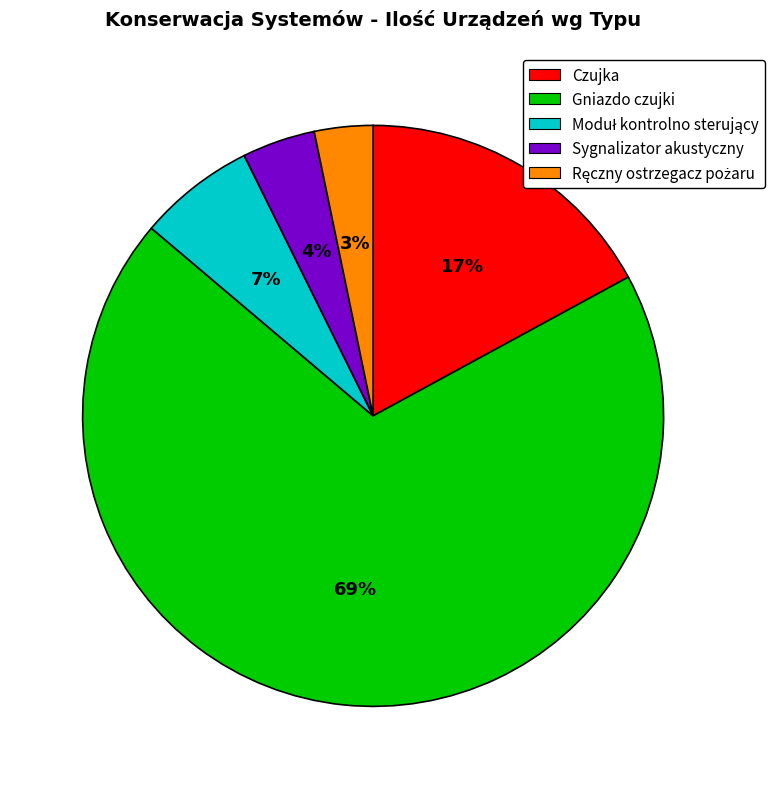

Do Czujka and Sygnalizator akustyczny together represent more than half of the pie?

No